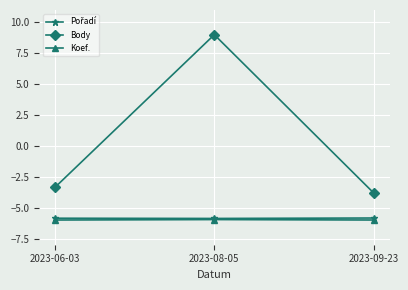

What is the maximum value shown in the chart?

9.0